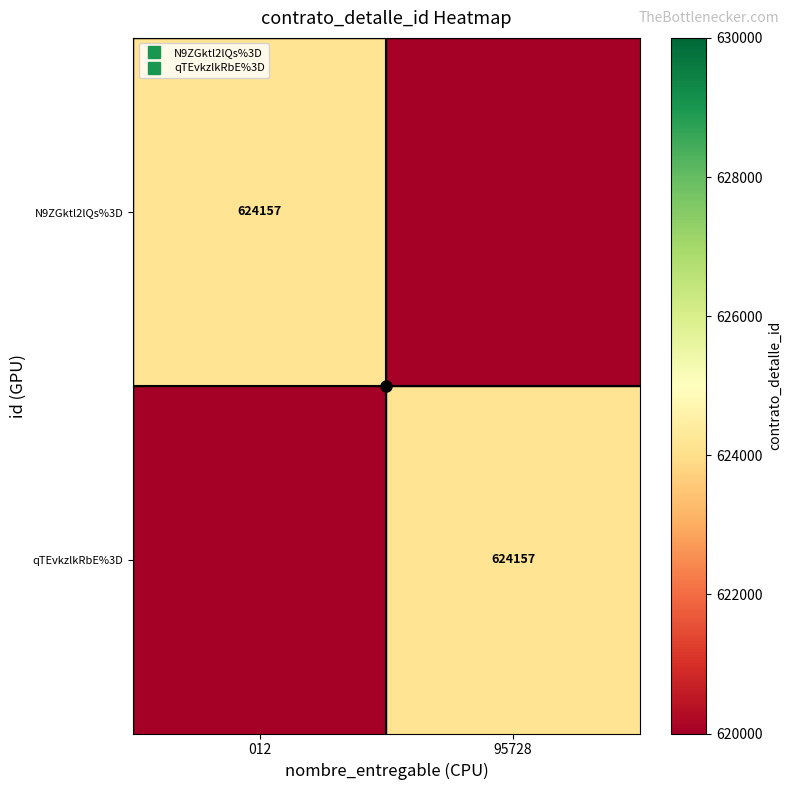

At how many categories does at least one series exceed 564291?

2